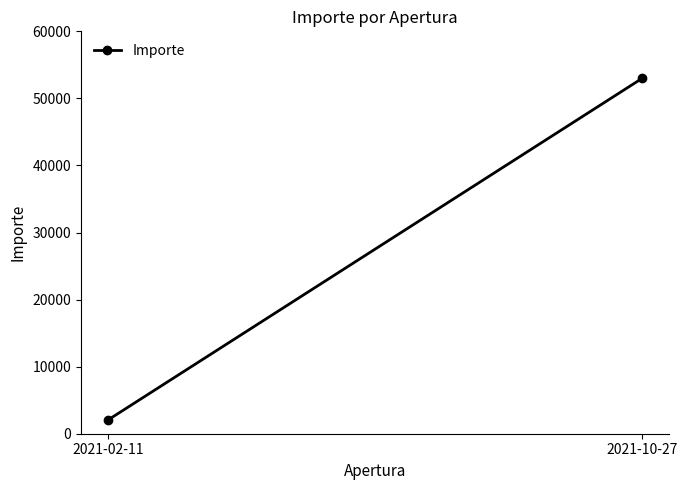

Between 2021-02-11 and 2021-10-27, which is larger?

2021-10-27